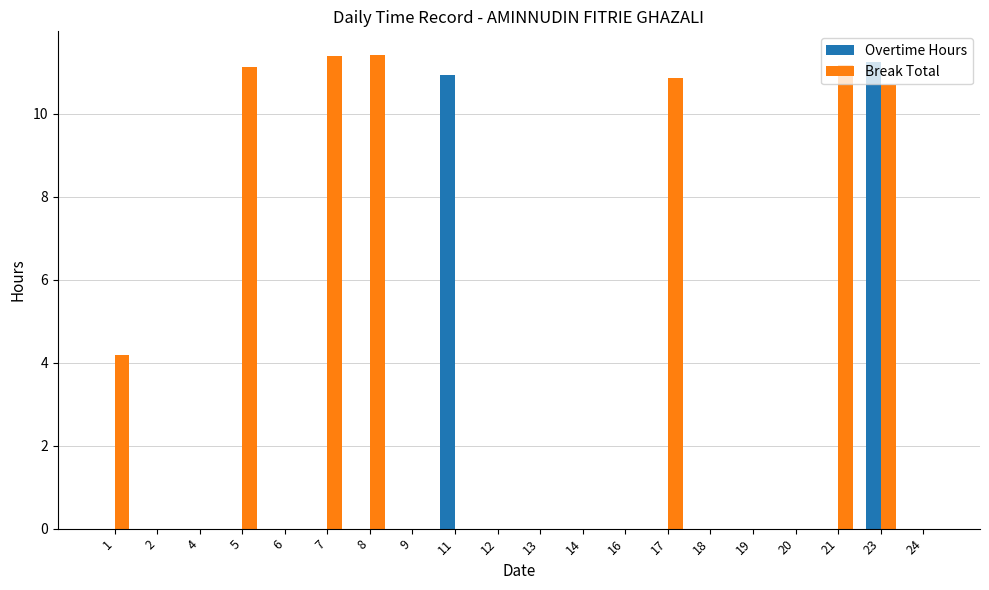

What is the maximum value for Break Total?

11.4